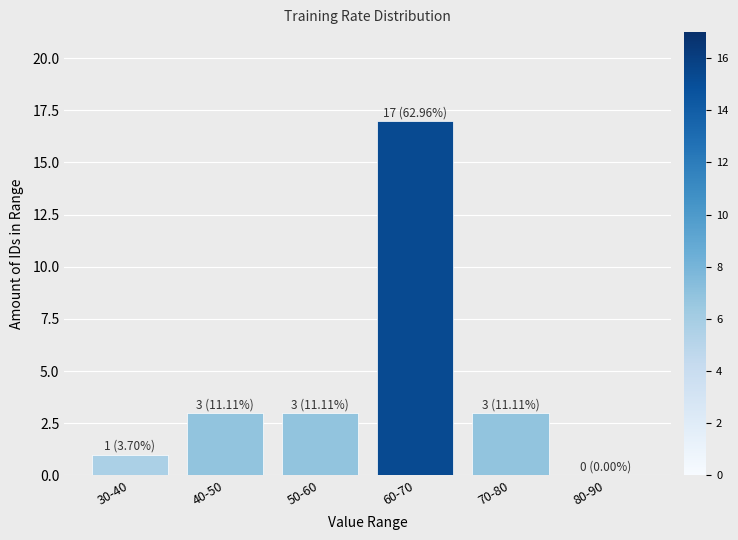

Reading left to right, extract all data points from this chart.

30-40=1	40-50=3	50-60=3	60-70=17	70-80=3	80-90=0